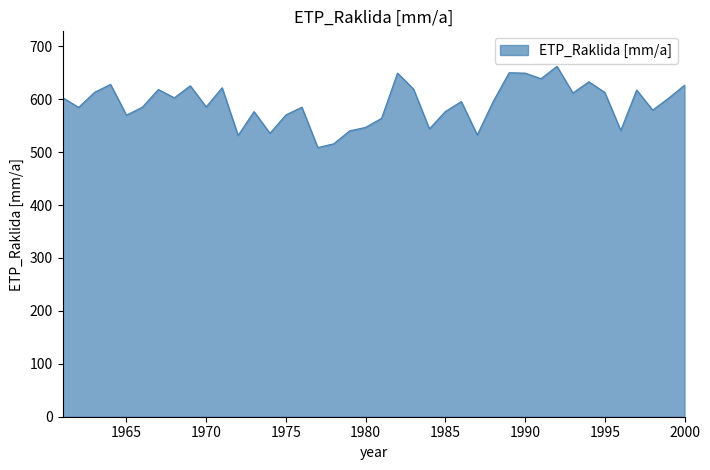

What is the minimum value shown in the chart?

508.6